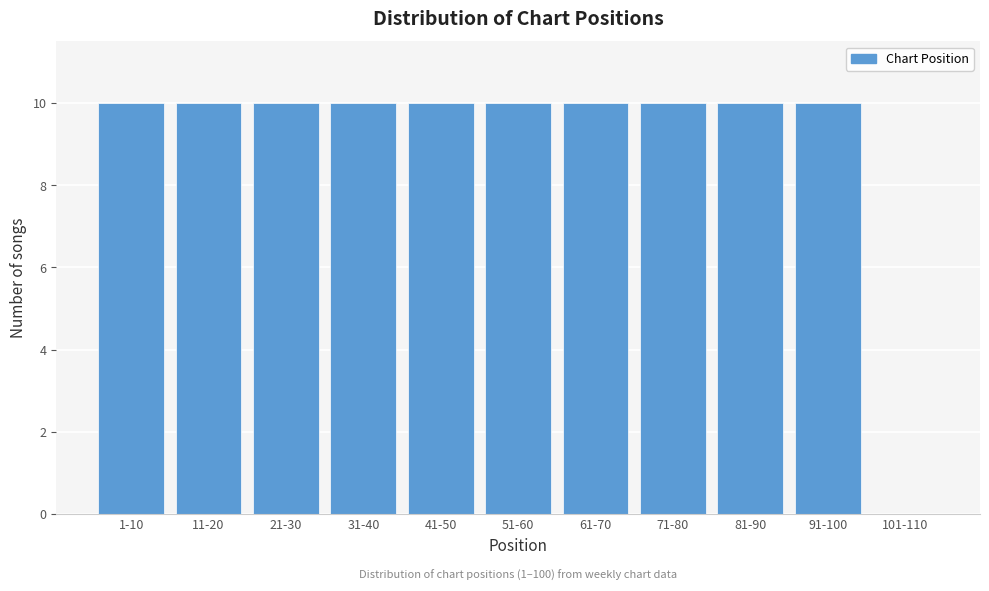

What is the ratio of the value at 21-30 to the value at 1-10?

1.0